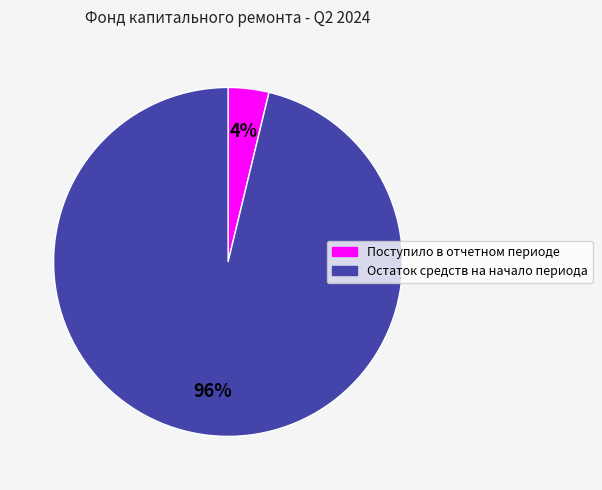

Between Поступило в отчетном периоде and Остаток средств на начало периода, which is larger?

Остаток средств на начало периода